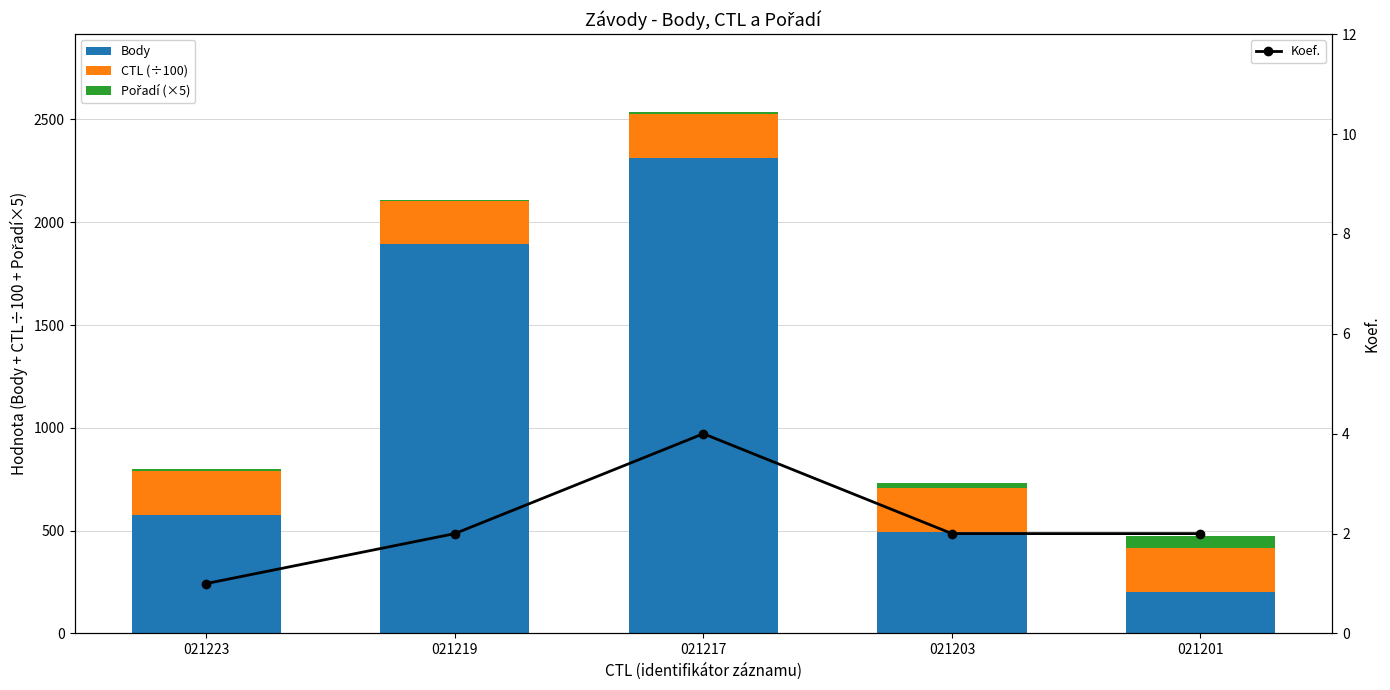

Rank the categories by Body value from highest to lowest.

021217, 021219, 021223, 021203, 021201